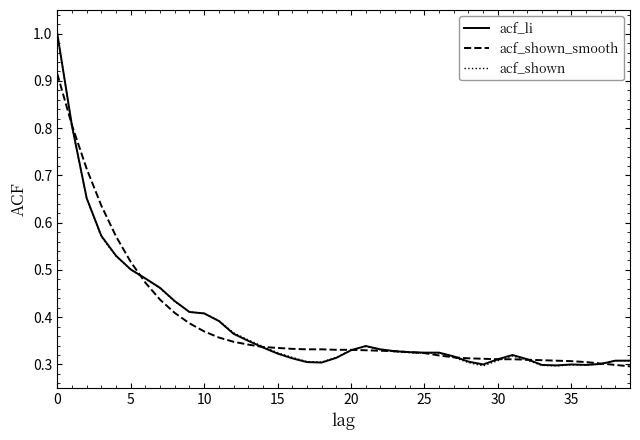

Rank the series by their average value, from highest to lowest.

acf_shown_smooth, acf_li, acf_shown